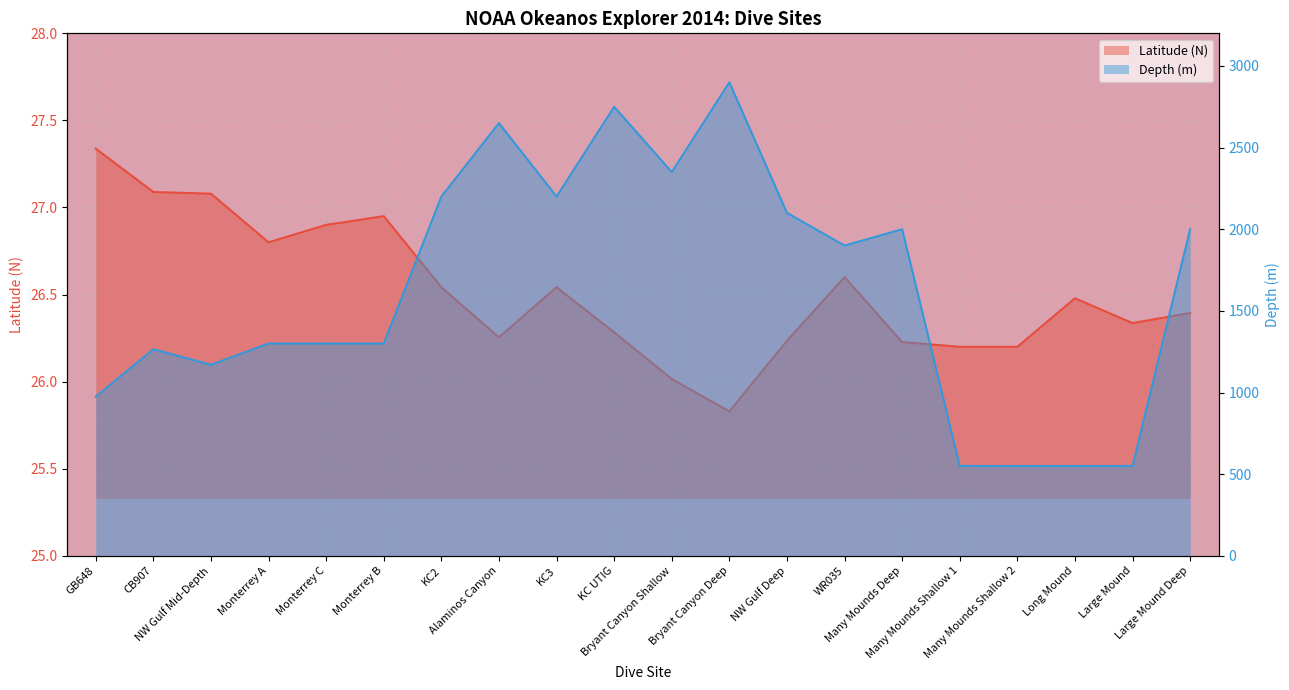

Is the value of Depth (m) at Many Mounds Shallow 1 greater than the value of Latitude (N) at WR035?

Yes